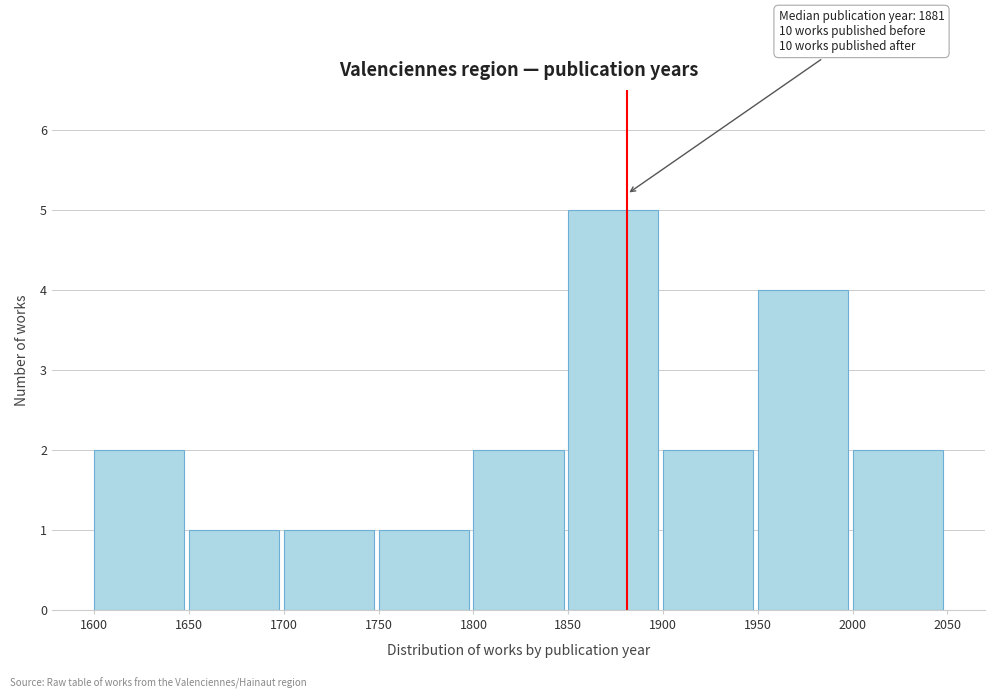

Over which range of the x-axis is the bar tallest?

1850 to 1900